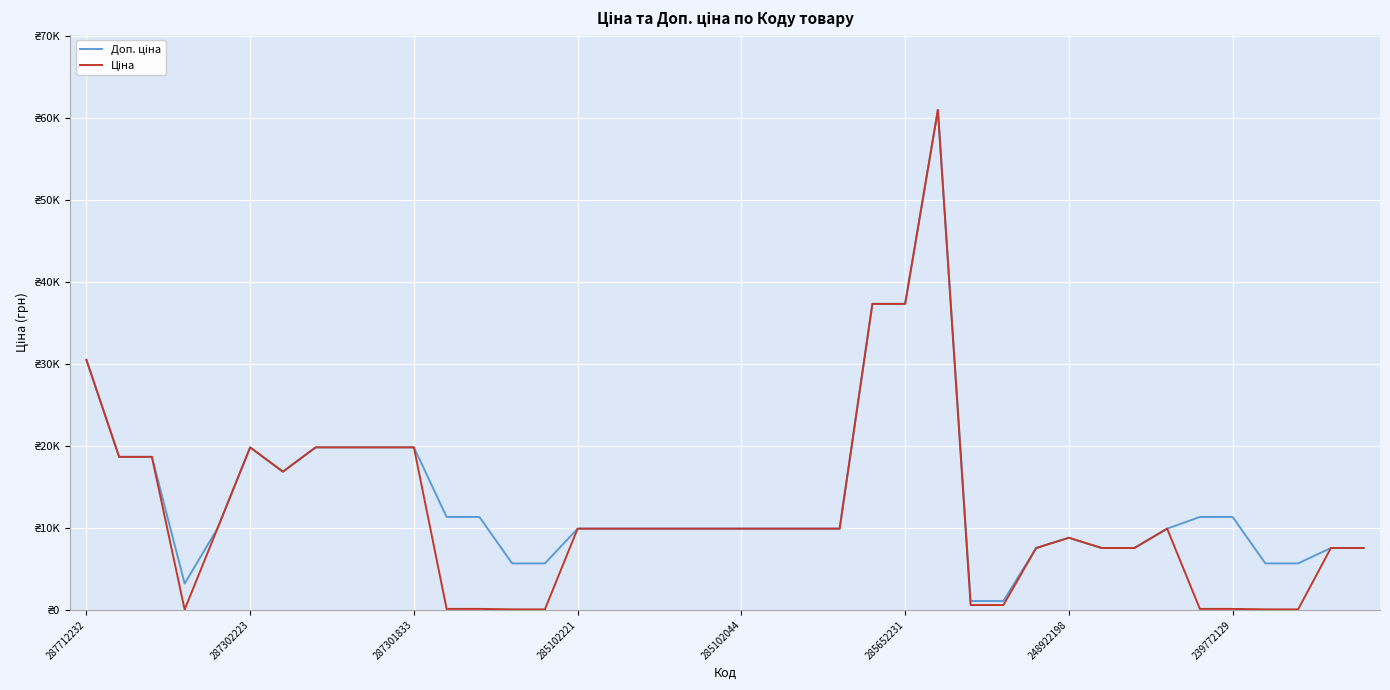

What is the maximum value shown in the chart?

61024.7